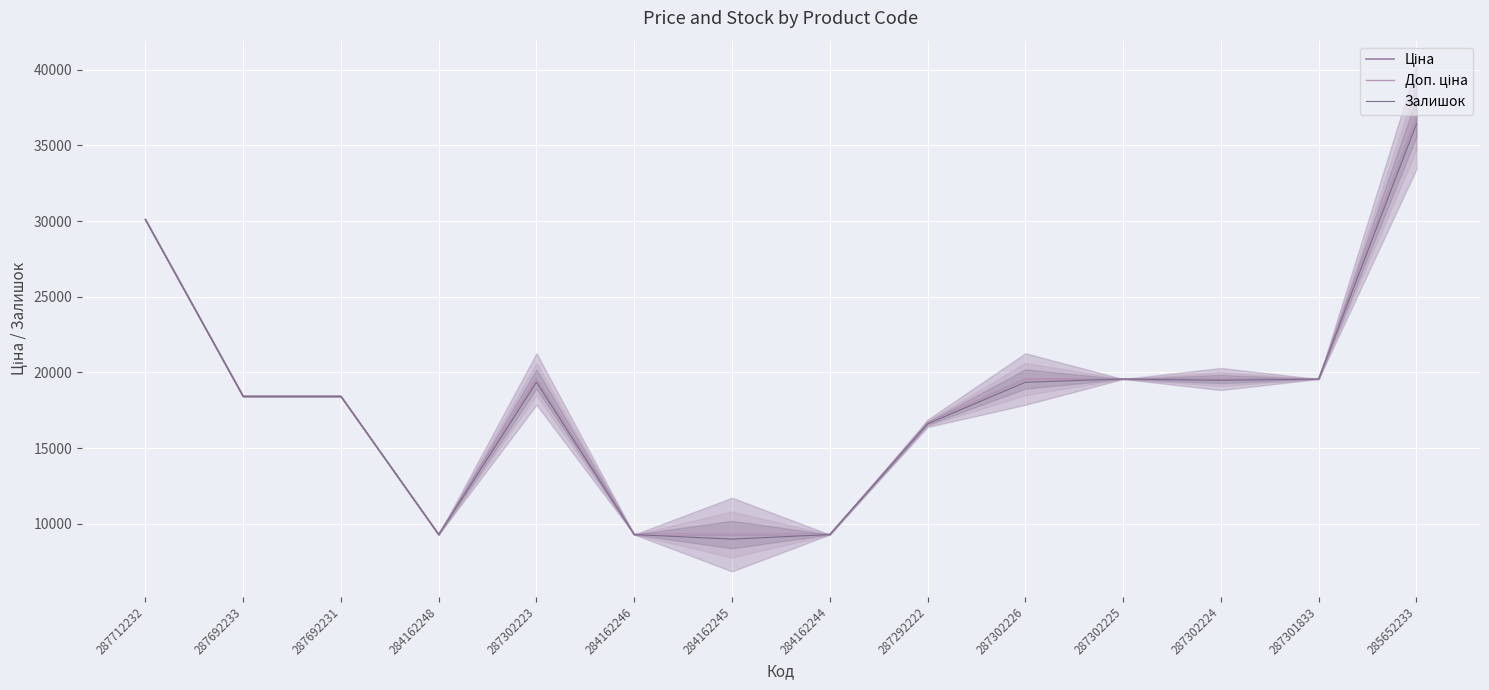

What is the label of the 11th point from the right?

284162248